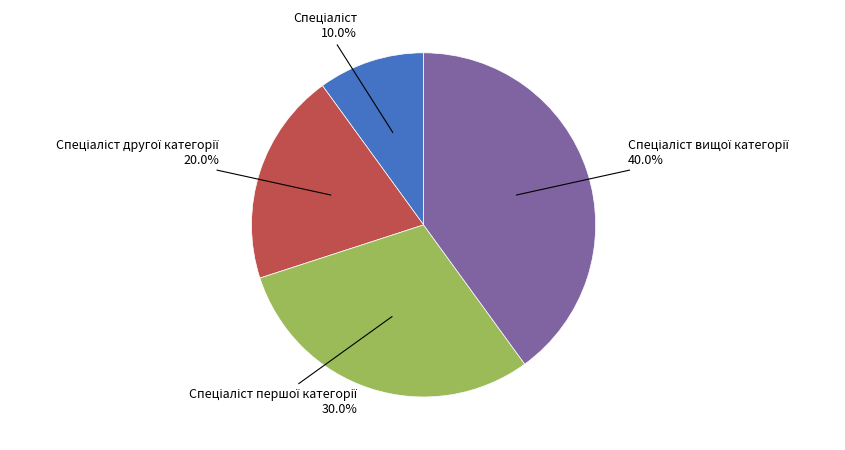

To the nearest percent, what is the average slice percentage?

25%